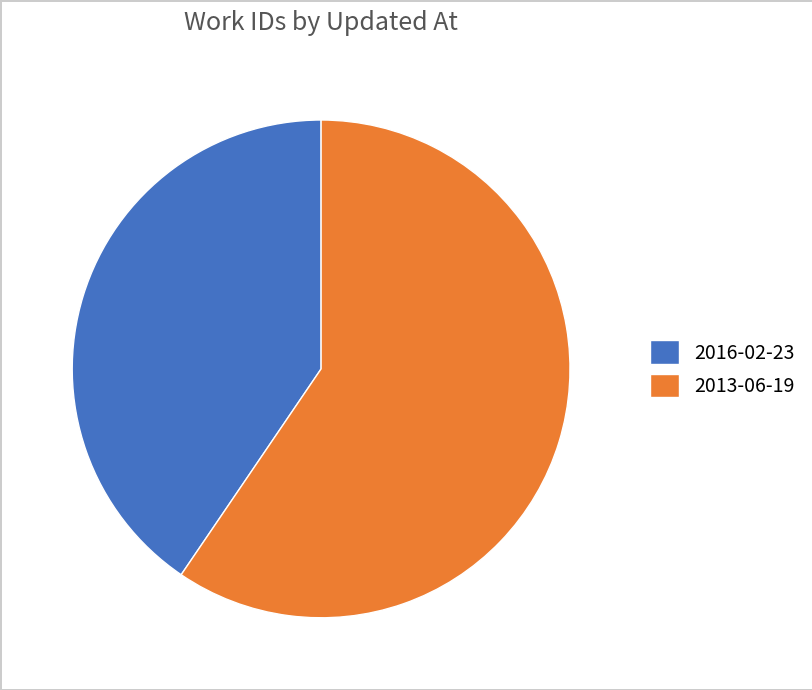

Is it true that 2013-06-19 is 74% of the pie?

False